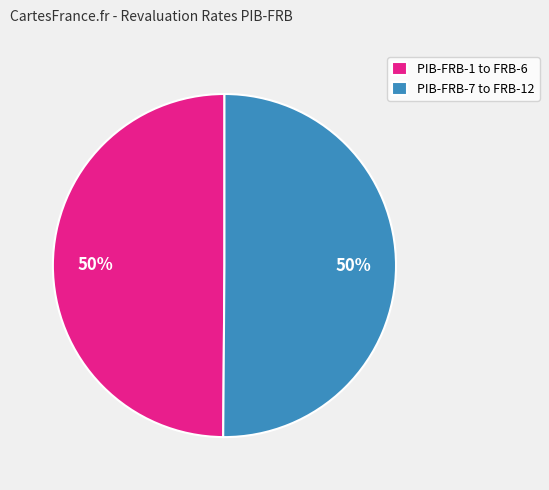

Approximately how many times larger is the value at PIB-FRB-1 to FRB-6 compared to PIB-FRB-7 to FRB-12?

1.0